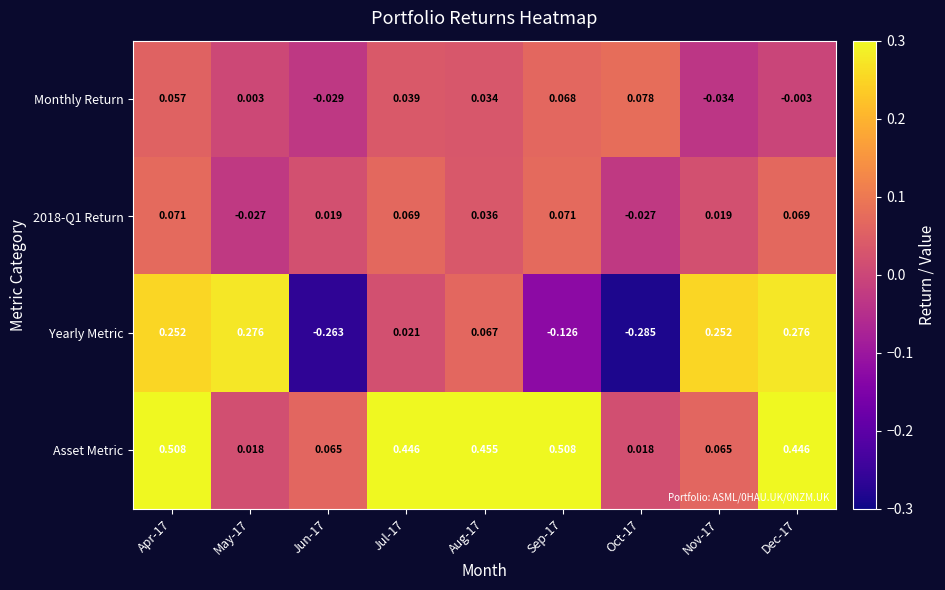

Which series changed the most between May-17 and Jul-17?

Asset Metric